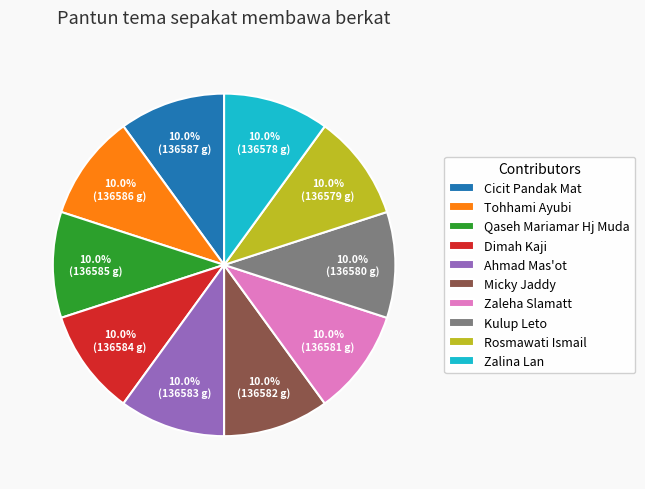

Is there a majority slice in this chart?

No